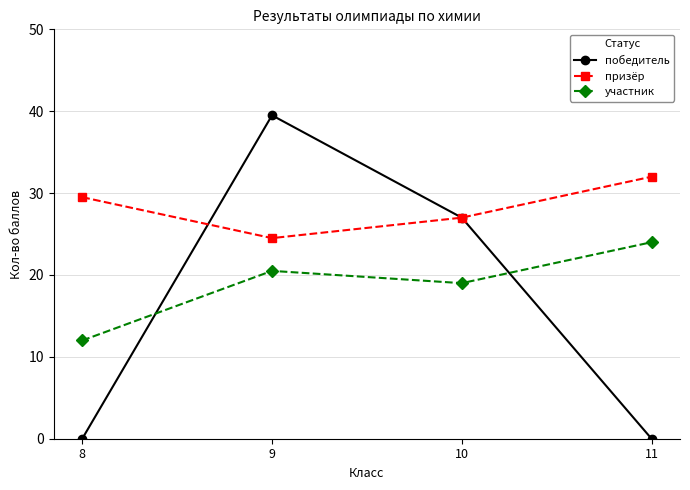

What is the sum of all участник values?

75.5